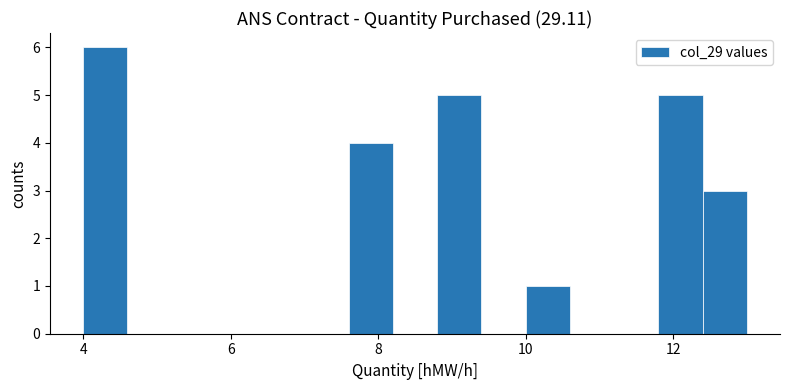

Read against the x-axis, roughly where is the centre of the tallest bar?

4.4